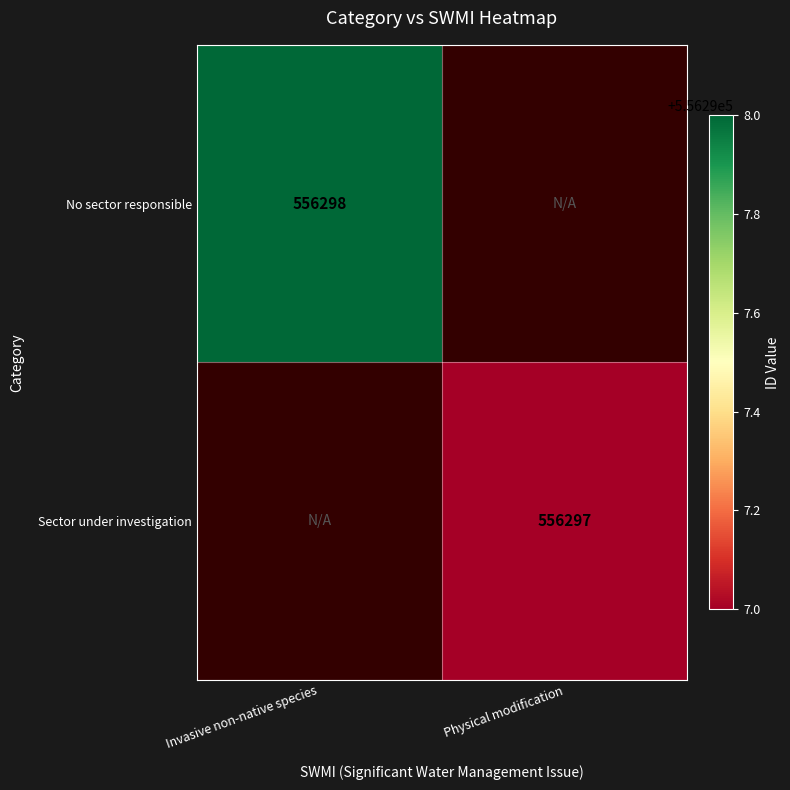

Is it true that No sector responsible equals 863776 at Invasive non-native species?

False